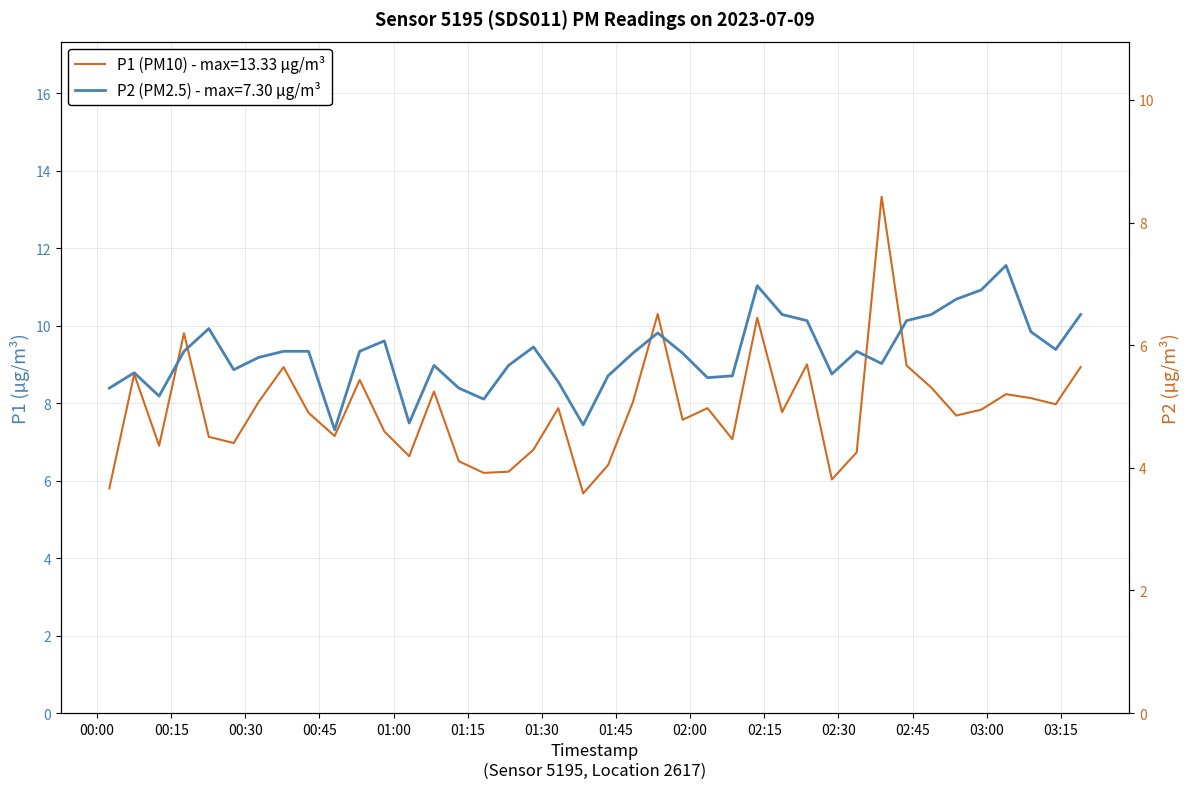

What is the value of the P2 point at the 14th from the left?

5.7